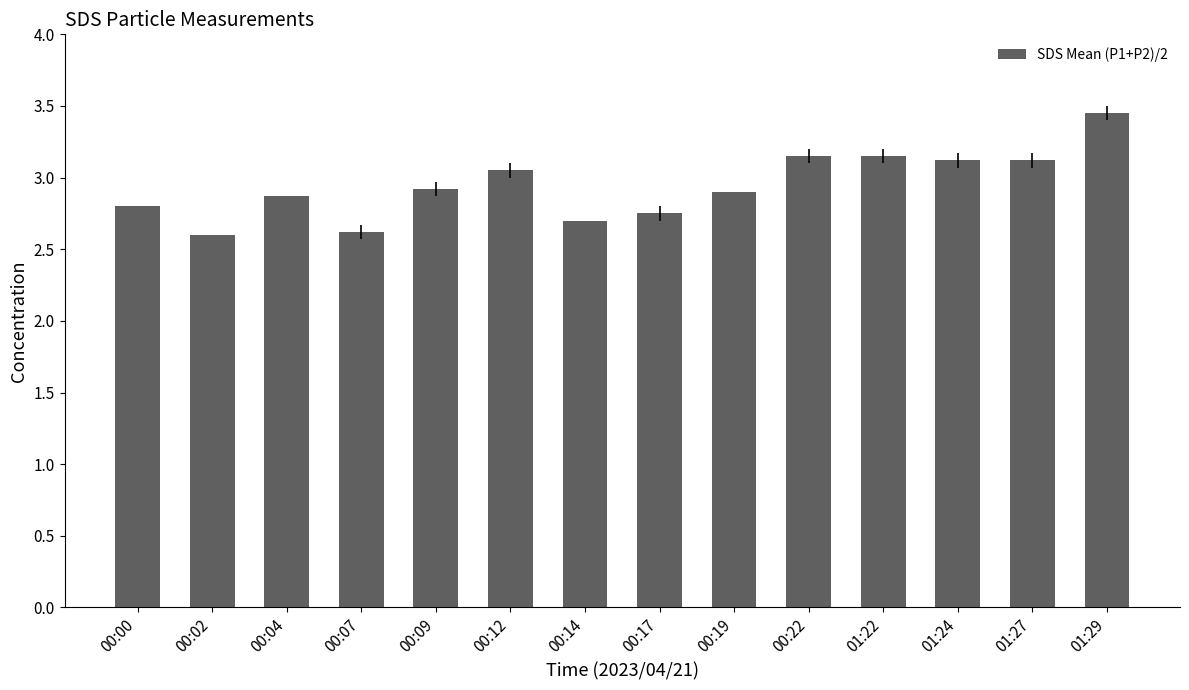

How many bars are there in total?

14